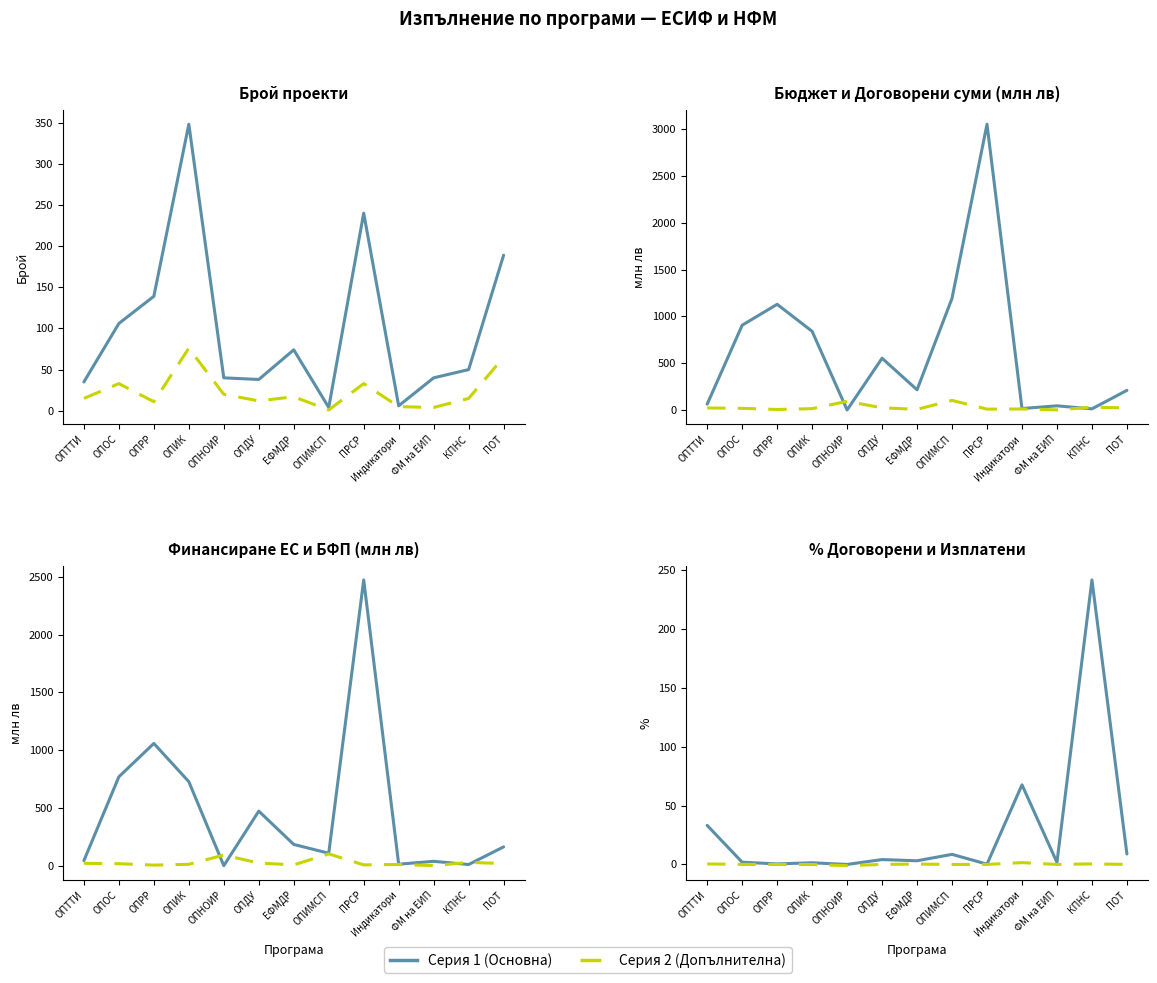

What is the value of the Брой подадени проекти point at the 12th from the left?

50